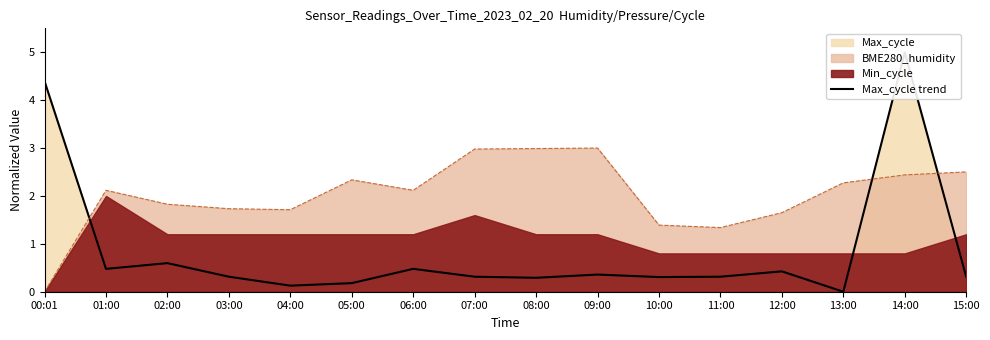

Reading left to right, list all the values displayed in this chart.

4.4	0.5	0.6	0.3	0.1	0.2	0.5	0.3	0.3	0.4	0.3	0.3	0.4	0.0	5.0	0.3